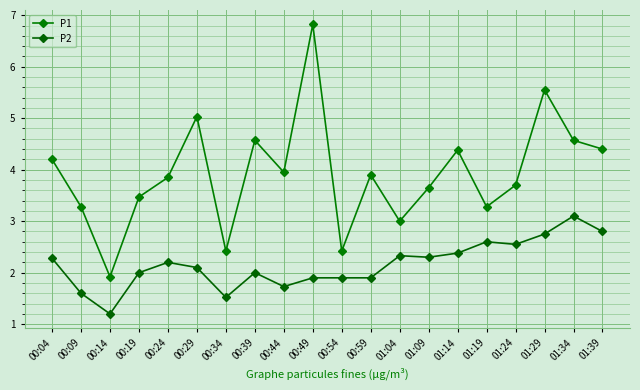

True or false: P1 and P2 intersect in this chart.

False